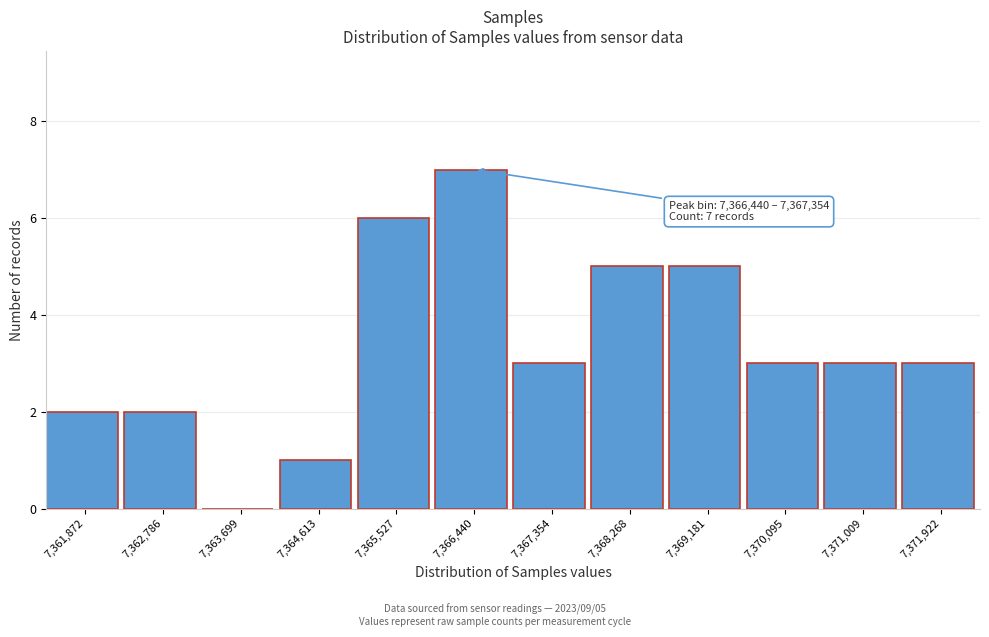

Reading right to left, list all the values displayed in this chart.

7,371,922=3	7,371,009=3	7,370,095=3	7,369,181=5	7,368,268=5	7,367,354=3	7,366,440=7	7,365,527=6	7,364,613=1	7,363,699=0	7,362,786=2	7,361,872=2